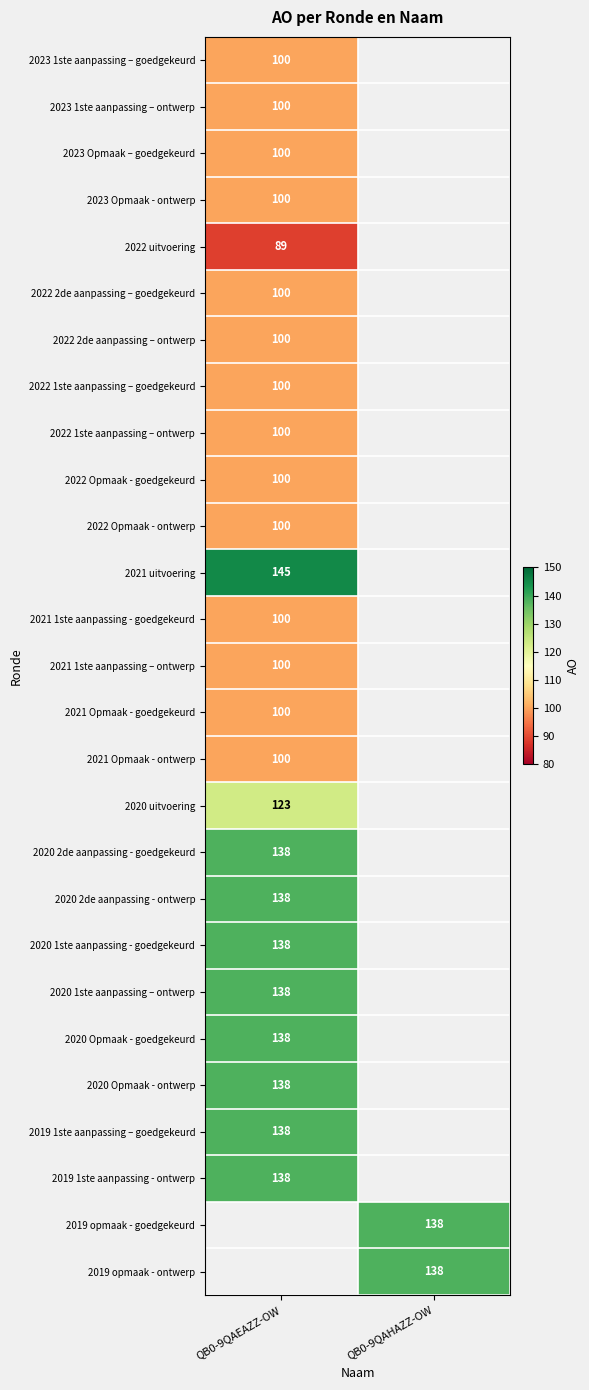

True or false: 2020 2de aanpassing - goedgekeurd has a value of 230 at QB0-9QAEAZZ-OW.

False